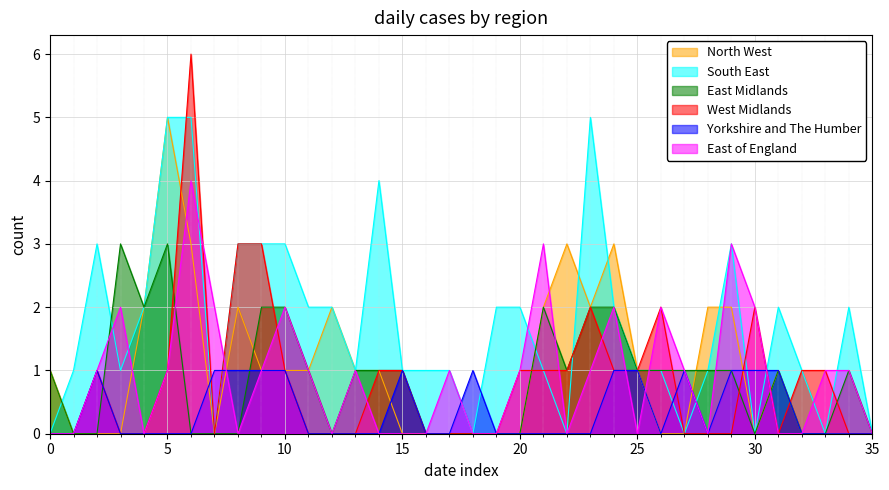

Which series has the widest spread of values?

West Midlands